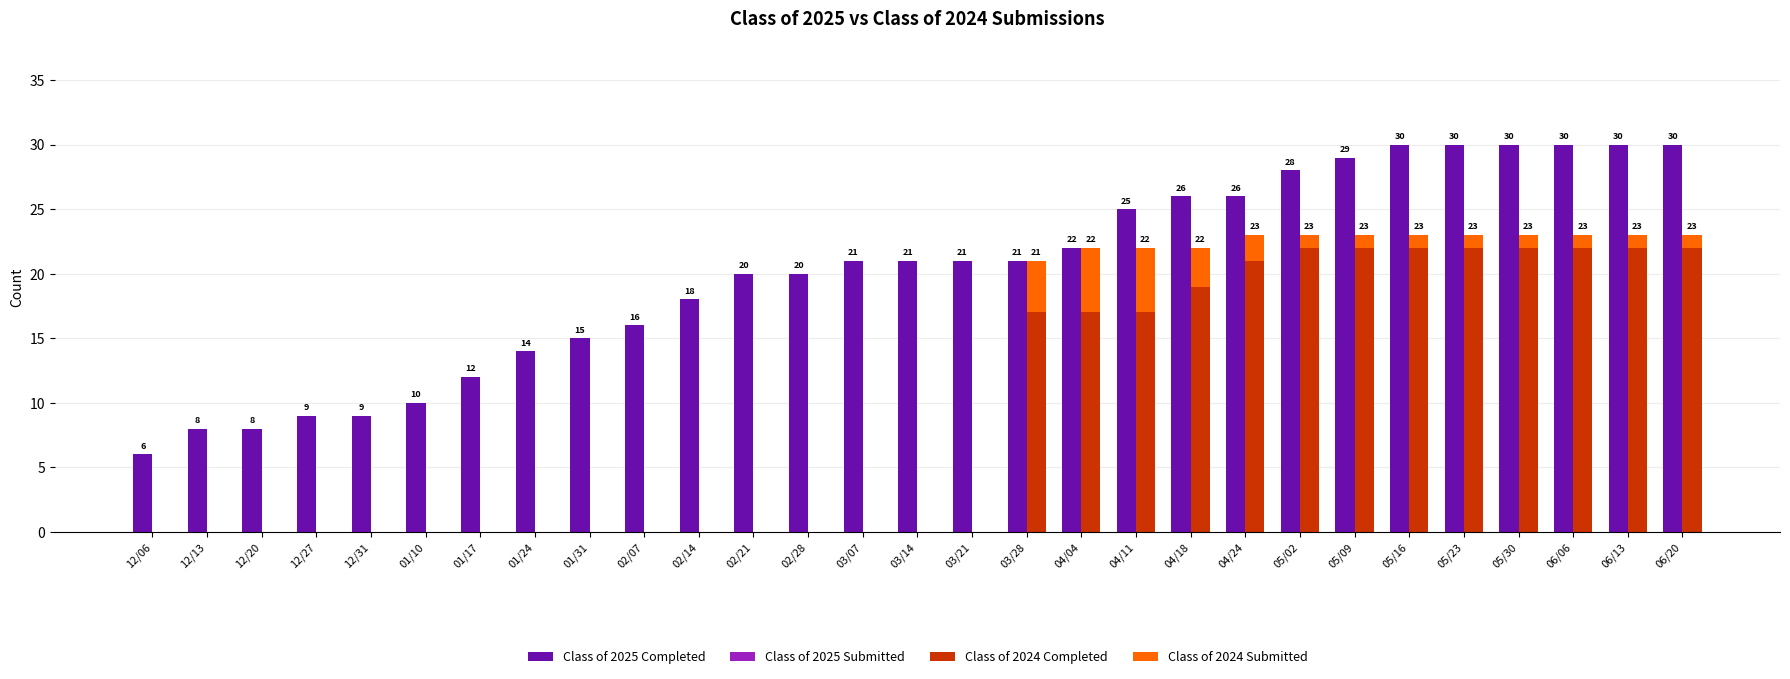

Which category has the lowest value across all series?

12/06